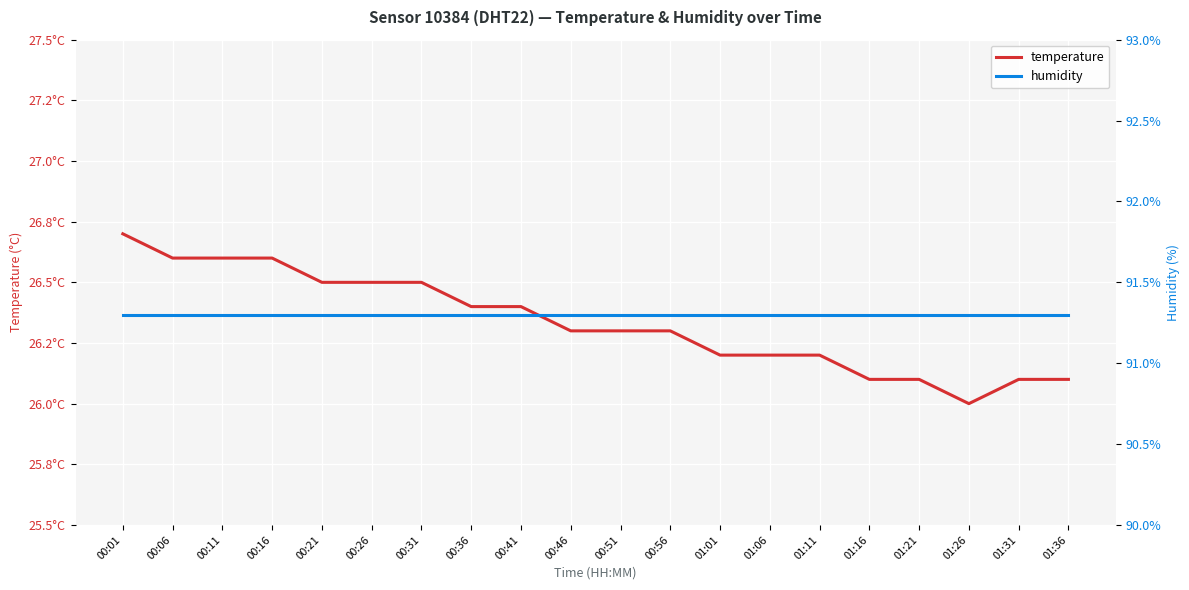

Between 00:26 and 01:31, which is larger?

00:26